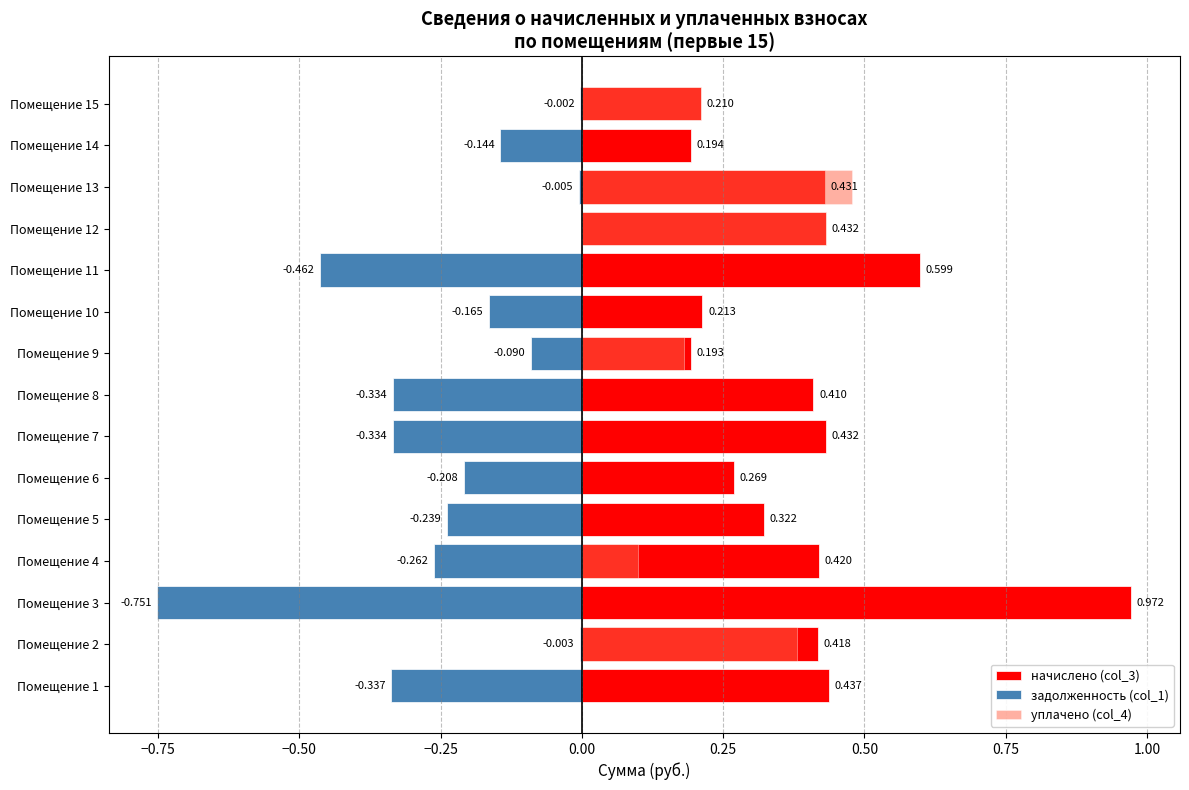

The начислено (col_3) series shows 0.1 at Помещение 5. True or false?

False